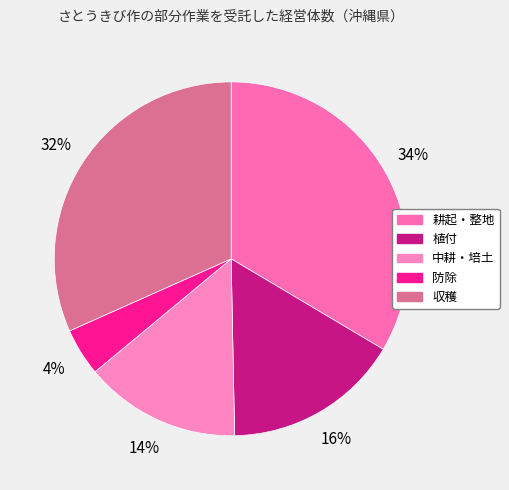

To the nearest percent, what is the average slice percentage?

20%